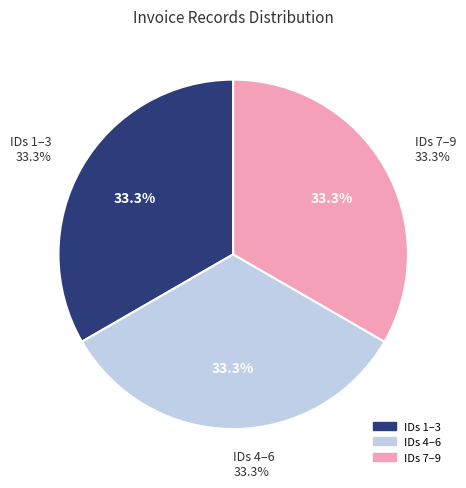

Is the sum of 2 and 6 greater than half?

No